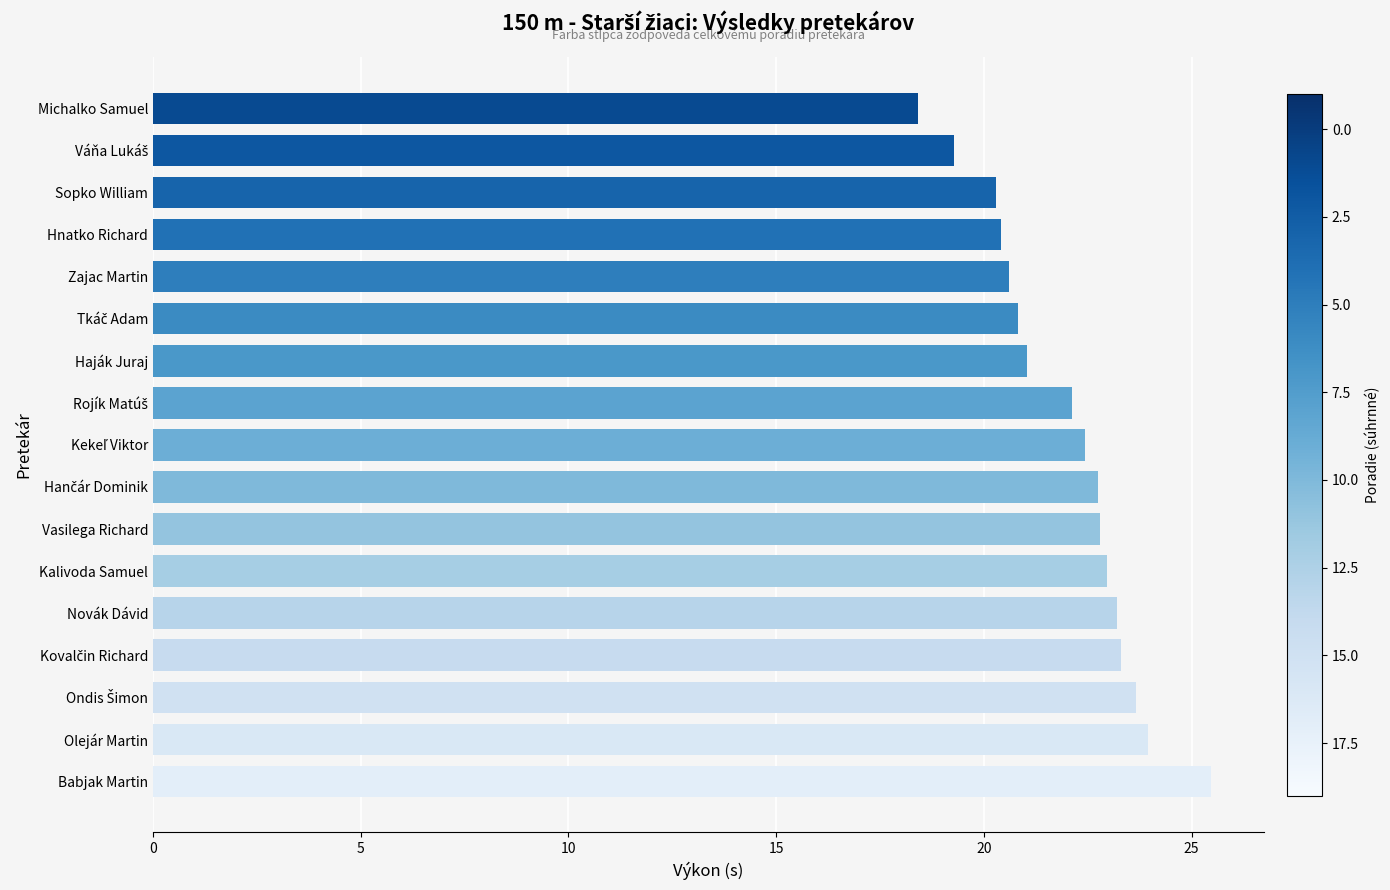

The value at Haják Juraj is 21.0. True or false?

True